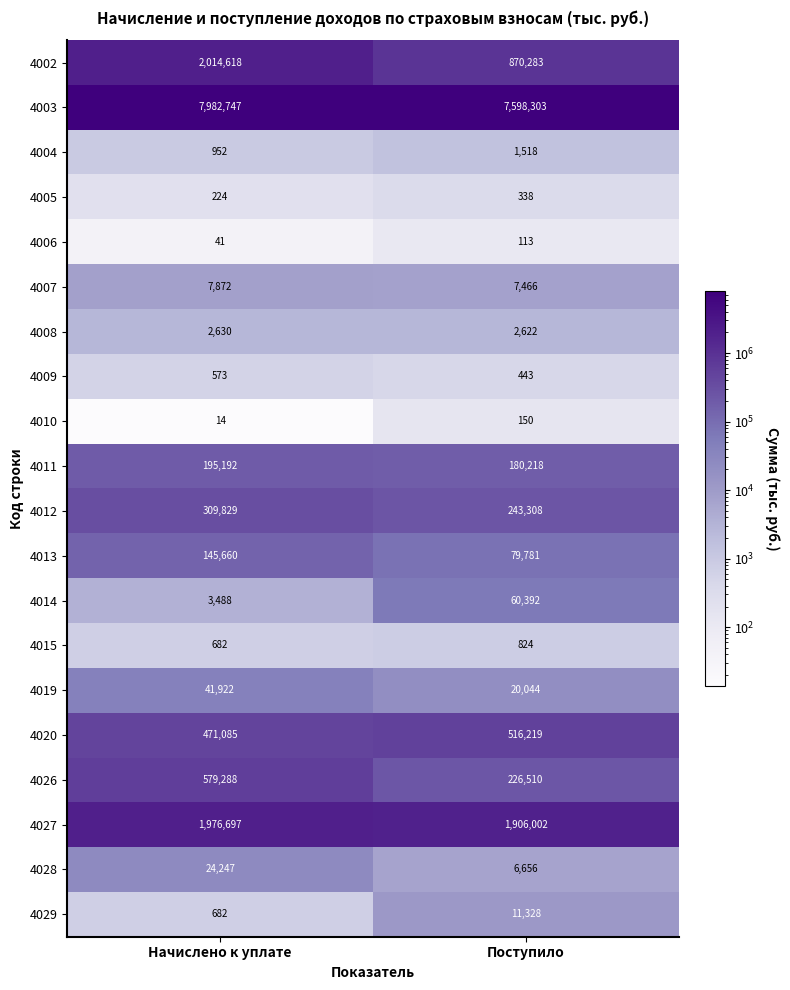

Is it true that 4013 equals 37681 at Начислено к уплате?

False